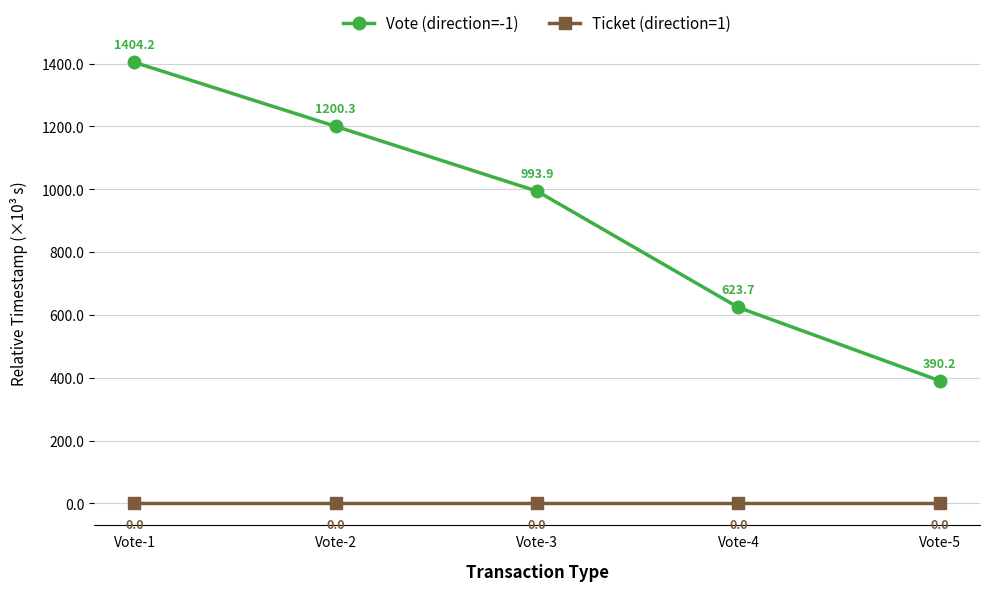

What is the total value across all series at Vote-4?

623.7